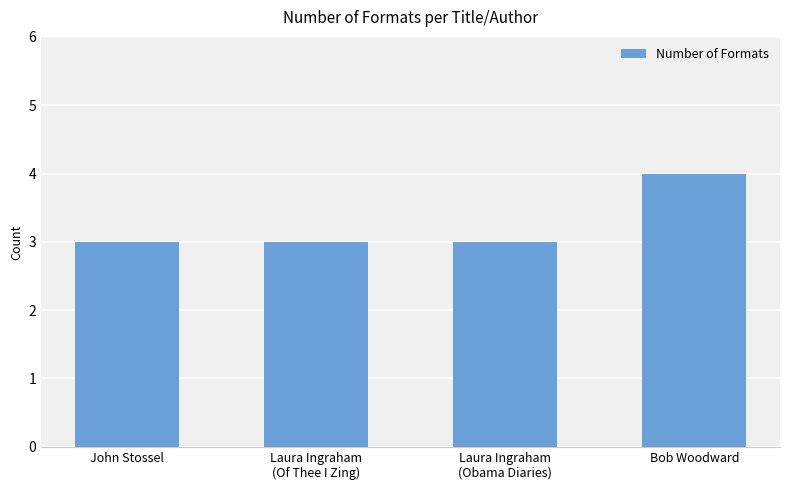

What is the minimum value shown in the chart?

3